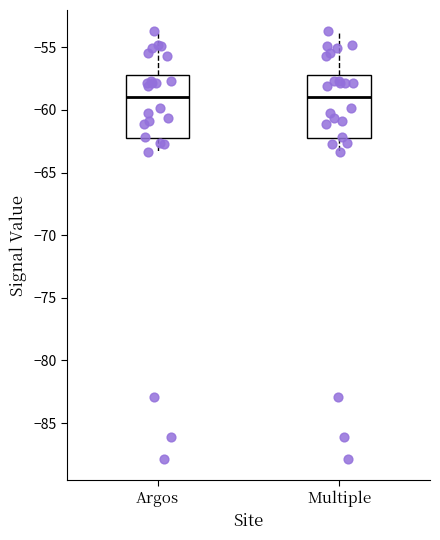

Reading left to right, read every box against the y-axis: the position of its median line, the range the box covers, and the ends of its whiskers. The values are not printed on the chart, so give them approximately, as read against the axis.

Argos: median -59.0, box -62.5 to -57.0, whiskers -63.5 to -53.5
Multiple: median -59.0, box -62.5 to -57.0, whiskers -63.5 to -53.5